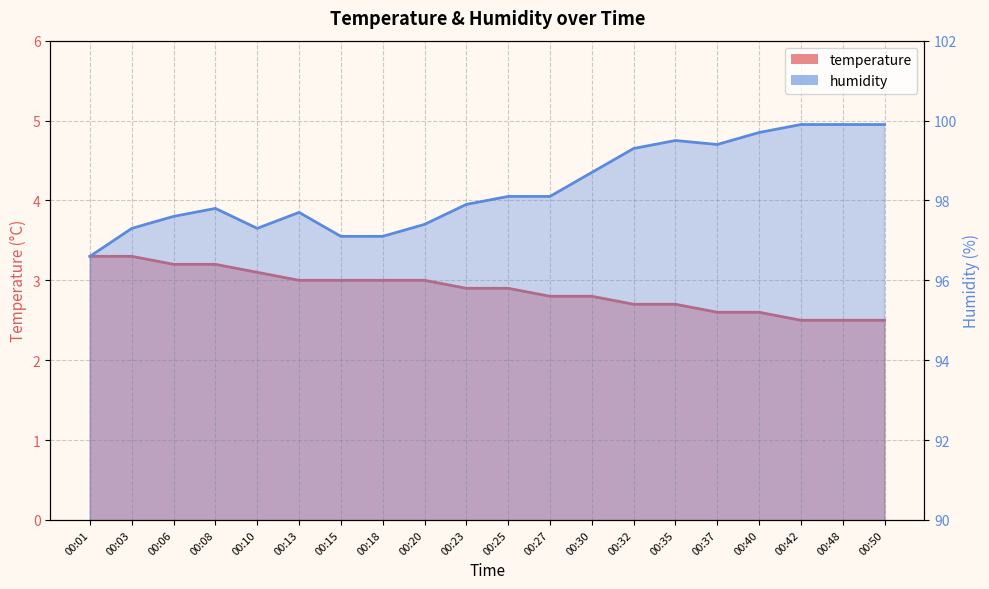

The temperature series shows 3.0 at 00:18. True or false?

True